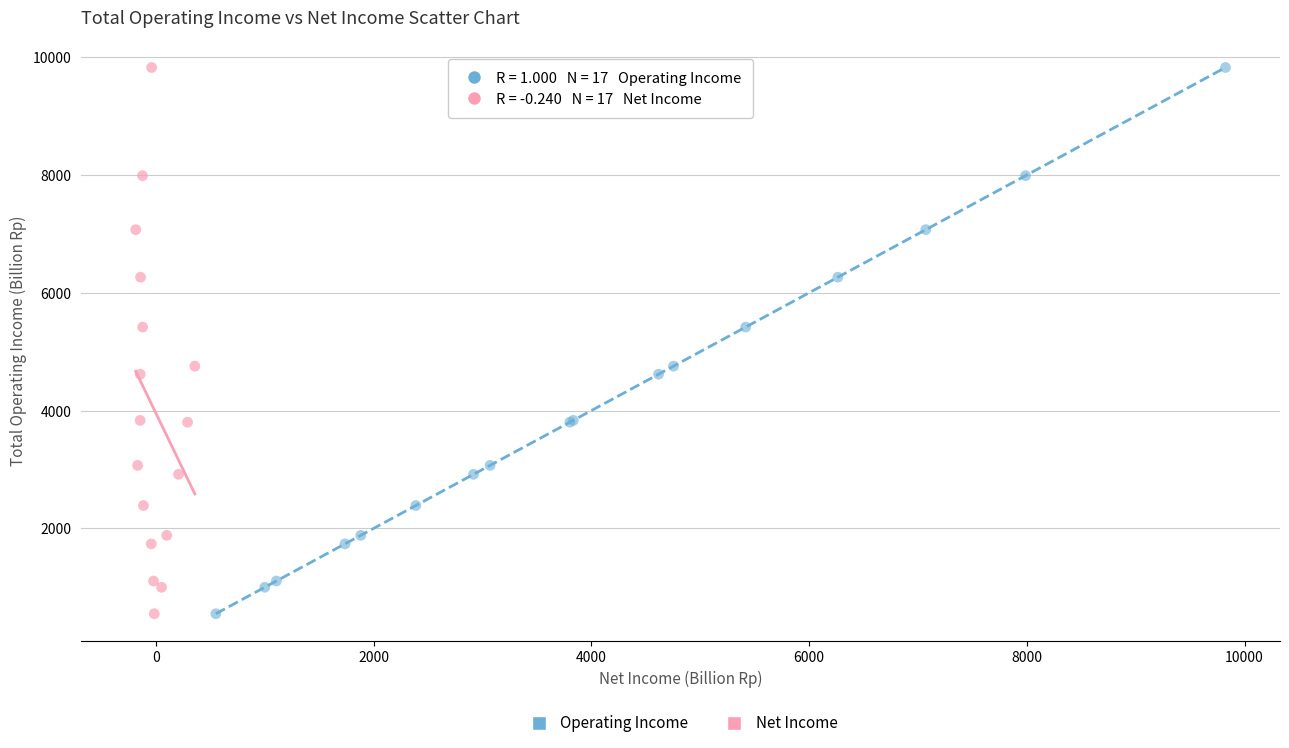

What are all the series names shown in the legend?

Operating Income, Net Income